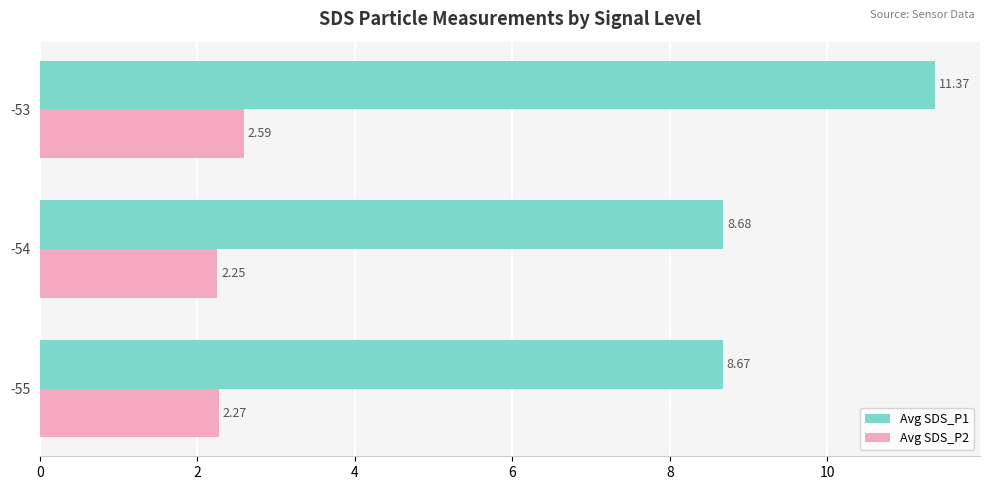

Which series has the largest range (max minus min)?

Avg SDS_P1